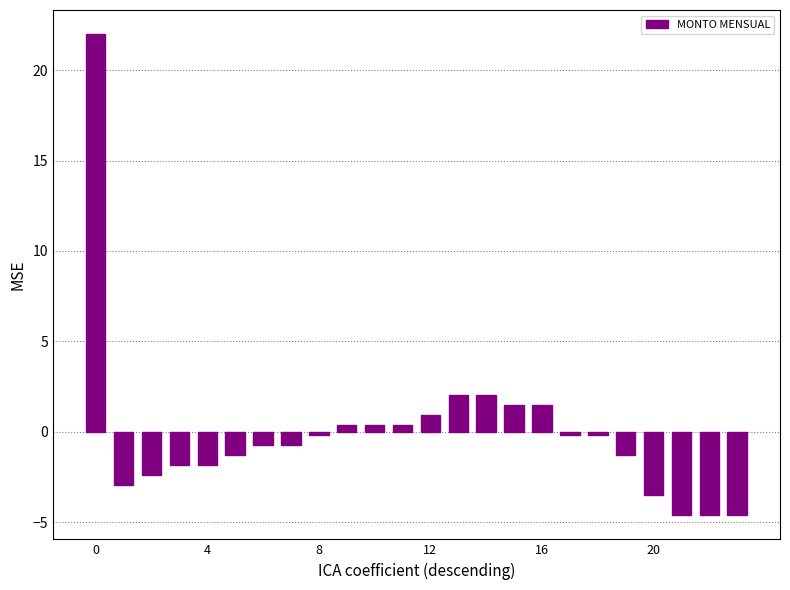

What is the maximum value shown in the chart?

22.0